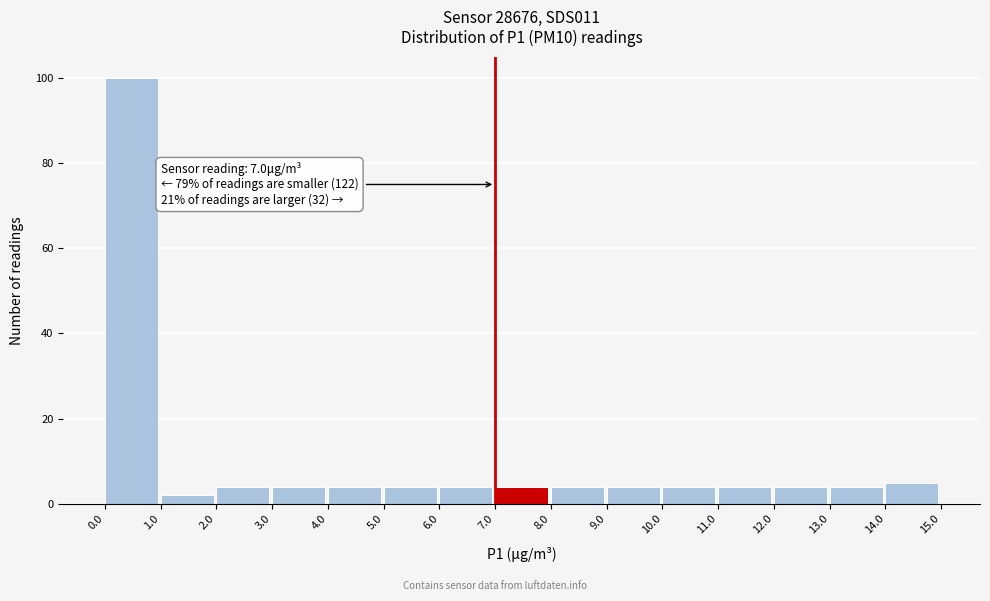

Over which range of the x-axis is the bar tallest?

0.0 to 1.0